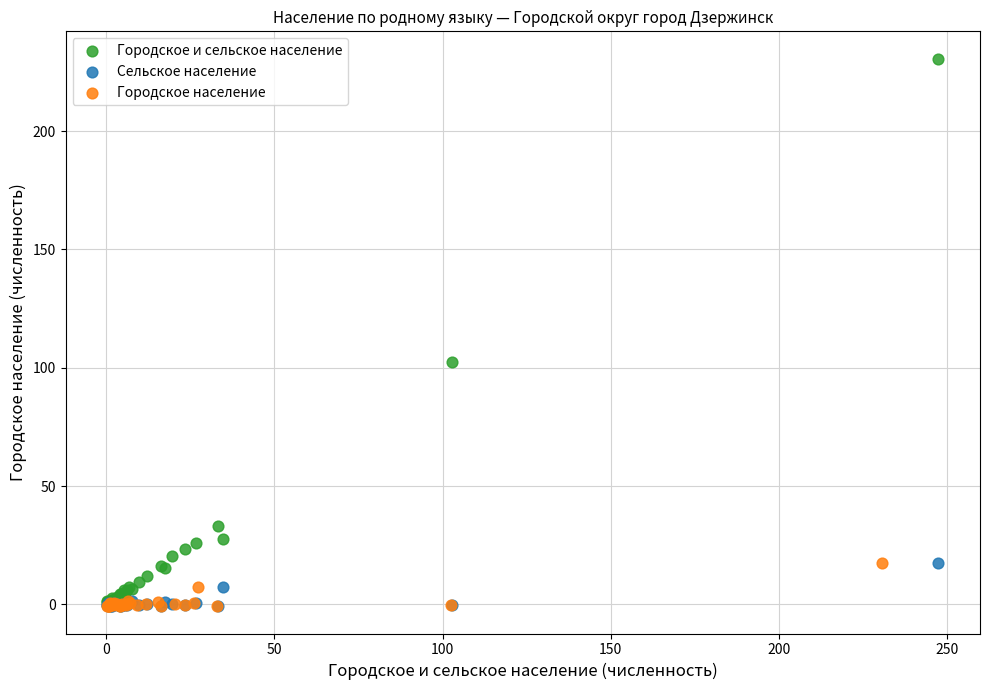

Which series contains the highest Y value?

Городское и сельское население